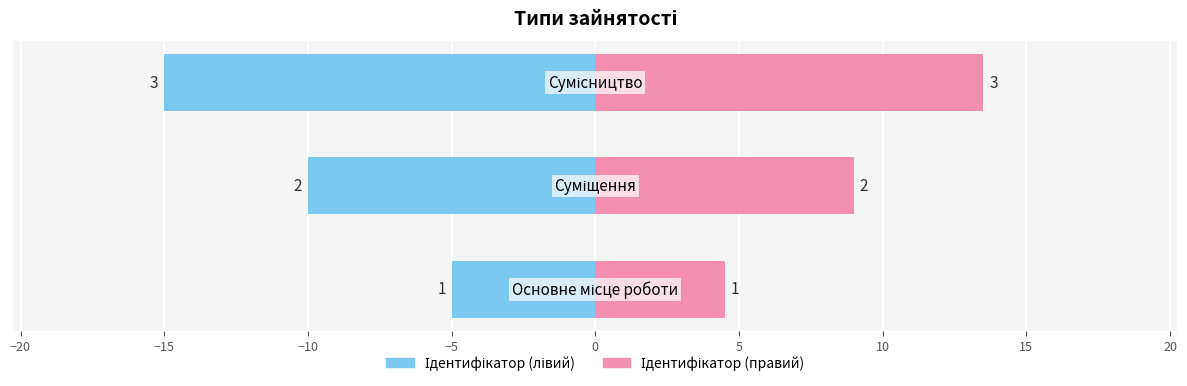

What is the lowest value of the Ідентифікатор (правий) series?

4.5